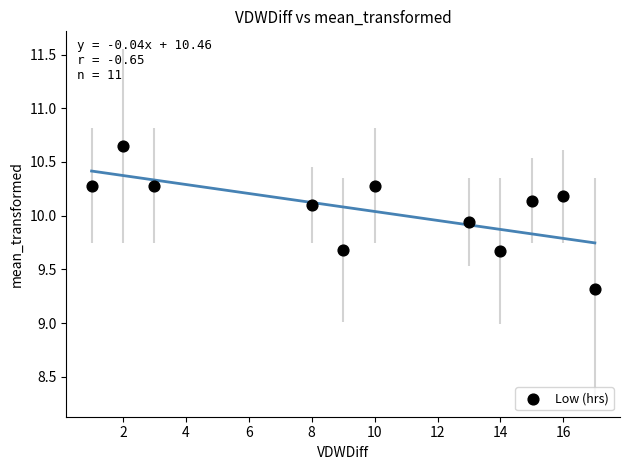

What Y value in the scatter plot is closest to 9?

9.3